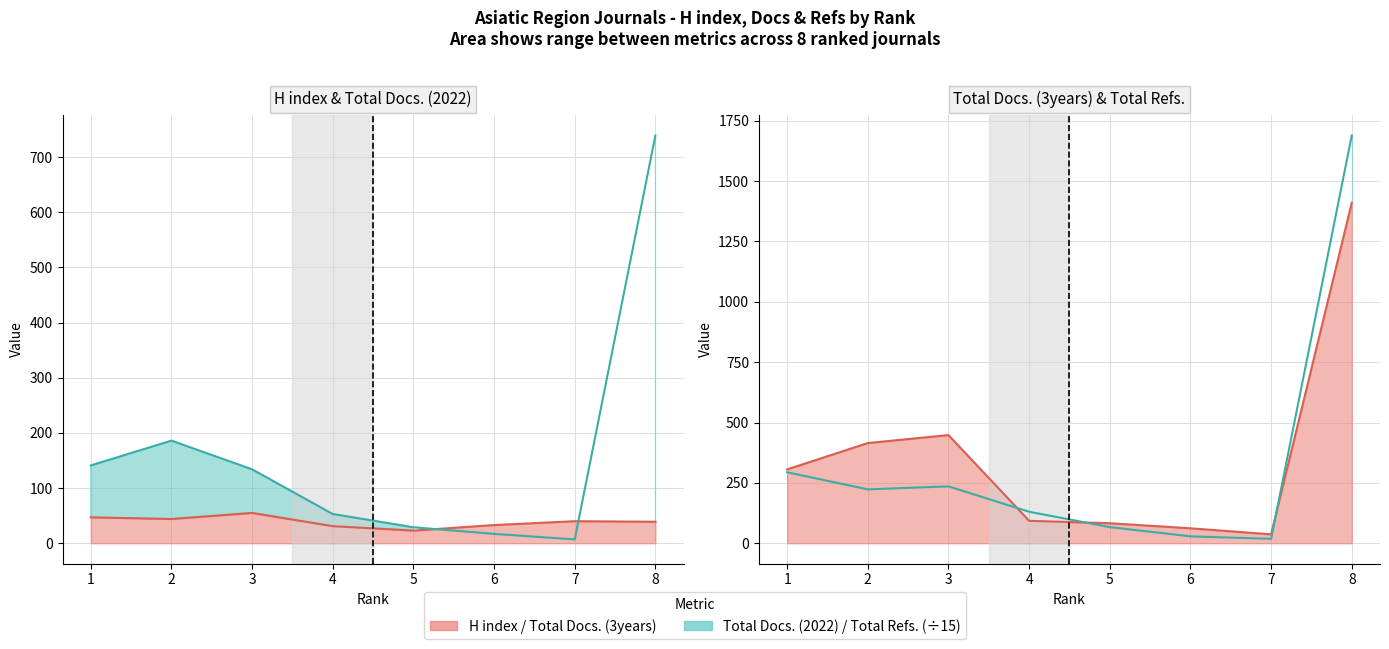

Which series changed the most between 5 and 8?

Total Refs.